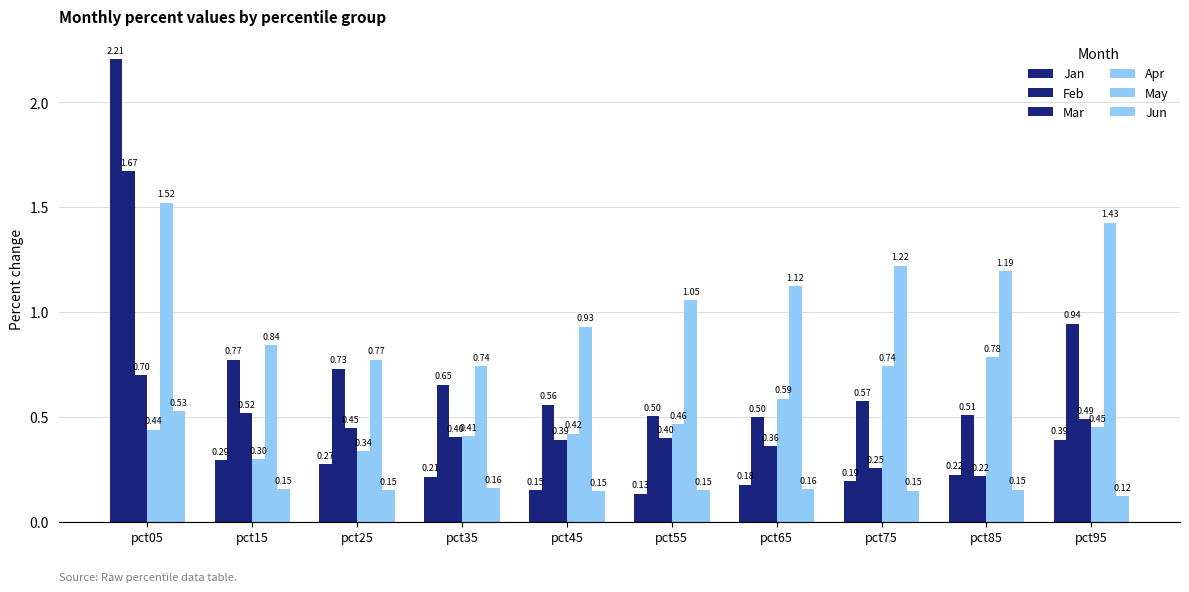

How many bars are there in each group?

6